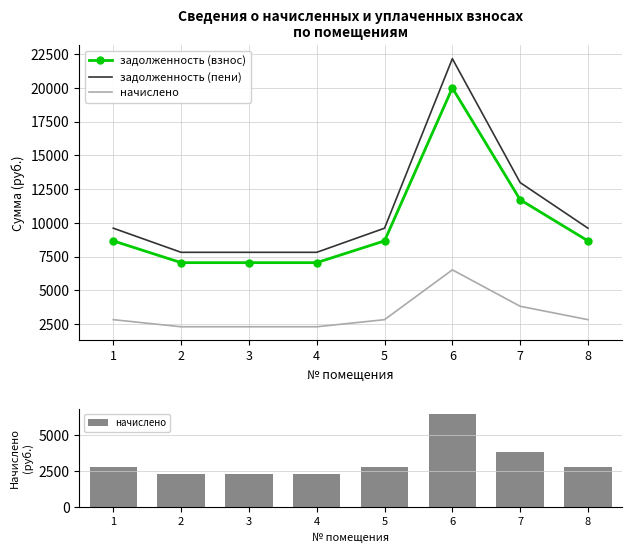

Reading right to left, list all the values displayed in this chart.

задолженность (взнос): 8663.6	11713.5	20001.4	8663.6	7050.2	7050.2	7050.2	8663.6
задолженность (пени): 9604.4	12985.5	22173.4	9604.4	7815.8	7815.8	7815.8	9604.4
начислено: 2822.4	3816.0	6516.0	2822.4	2296.8	2296.8	2296.8	2822.4